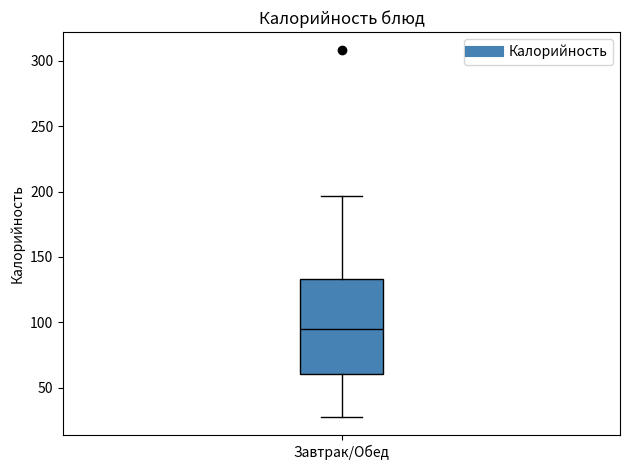

Read this box plot against the y-axis: the position of the median line, the range covered by the box, and the ends of both whiskers. The values are not printed on the chart, so give them approximately, as read against the axis.

median 95, box 60 to 135, whiskers 30 to 195